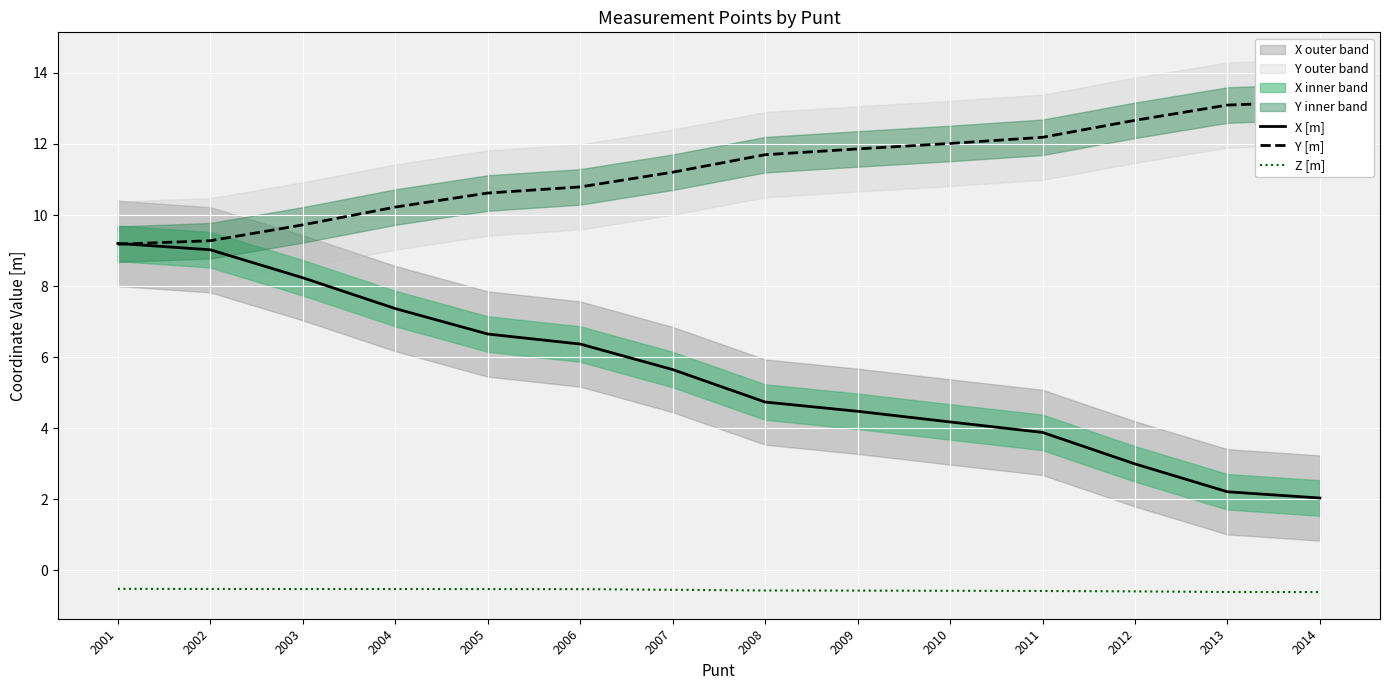

Reading right to left, list all the values displayed in this chart.

X [m]: 2014=2.0	2013=2.2	2012=3.0	2011=3.9	2010=4.2	2009=4.5	2008=4.7	2007=5.7	2006=6.4	2005=6.7	2004=7.4	2003=8.2	2002=9.0	2001=9.2
Y [m]: 2014=13.2	2013=13.1	2012=12.7	2011=12.2	2010=12.0	2009=11.9	2008=11.7	2007=11.2	2006=10.8	2005=10.6	2004=10.2	2003=9.7	2002=9.3	2001=9.2
Z [m]: 2014=-0.6	2013=-0.6	2012=-0.6	2011=-0.6	2010=-0.6	2009=-0.6	2008=-0.6	2007=-0.5	2006=-0.5	2005=-0.5	2004=-0.5	2003=-0.5	2002=-0.5	2001=-0.5